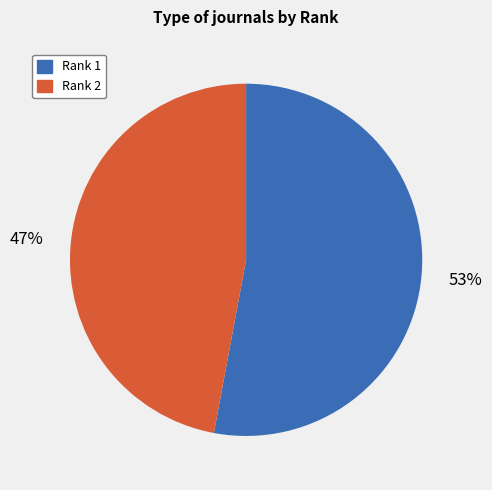

Is there a majority slice in this chart?

Yes